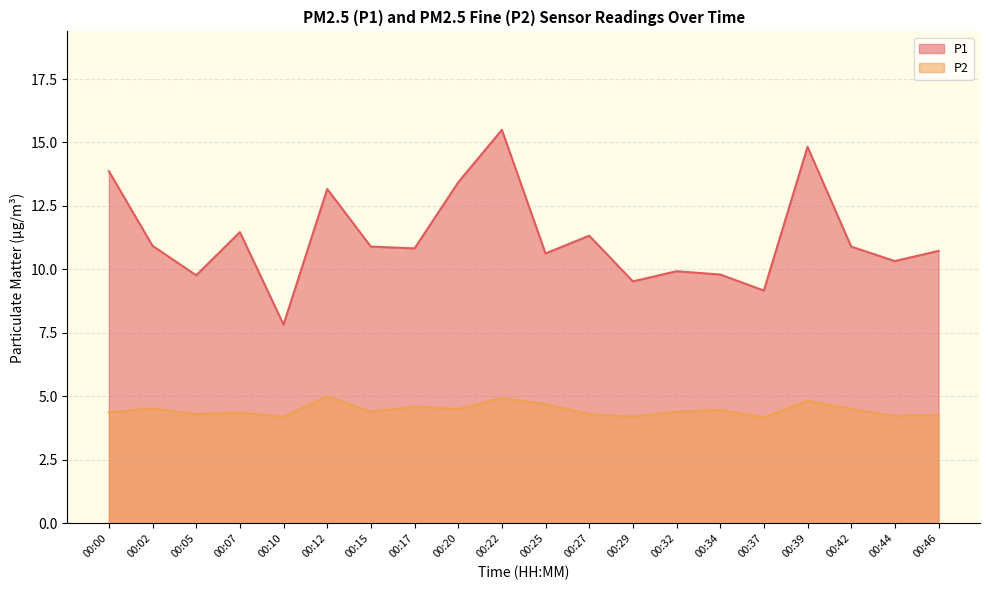

True or false: P2 and P1 cross at least once.

False